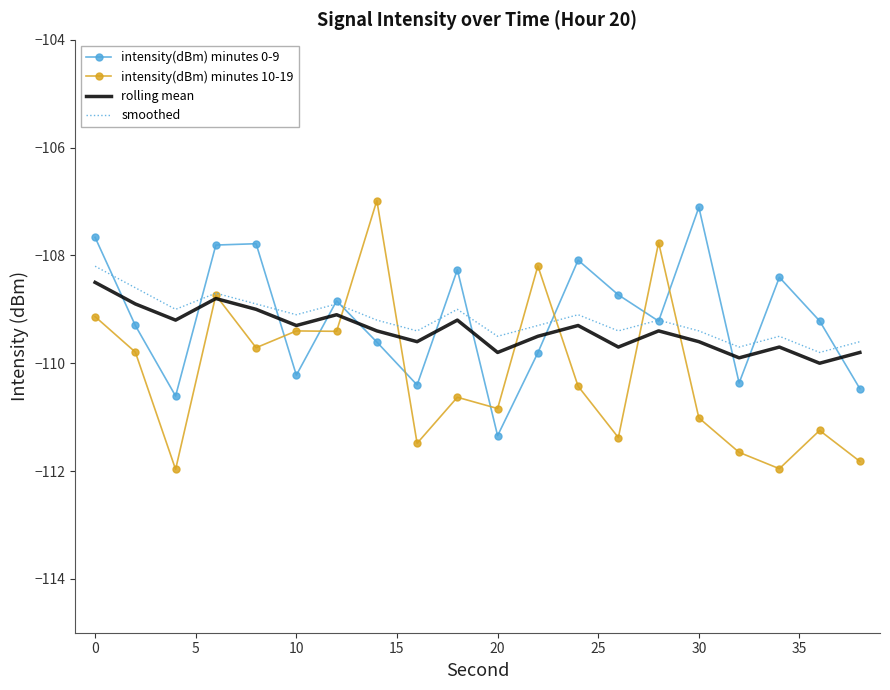

After their last crossing, which series has the higher values: rolling mean or intensity(dBm) minutes 0-9?

rolling mean